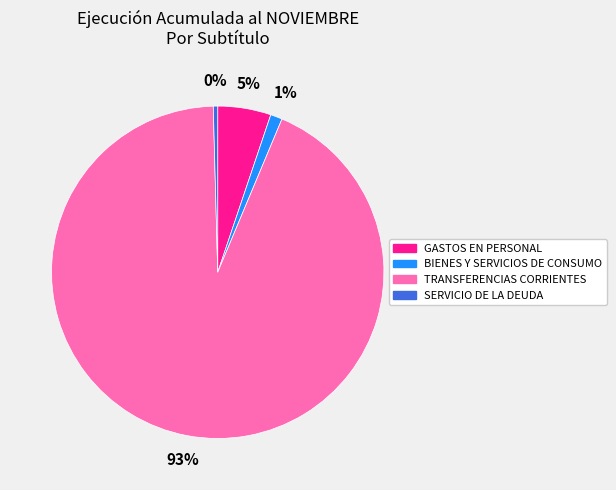

What is the largest slice in the pie chart?

TRANSFERENCIAS CORRIENTES